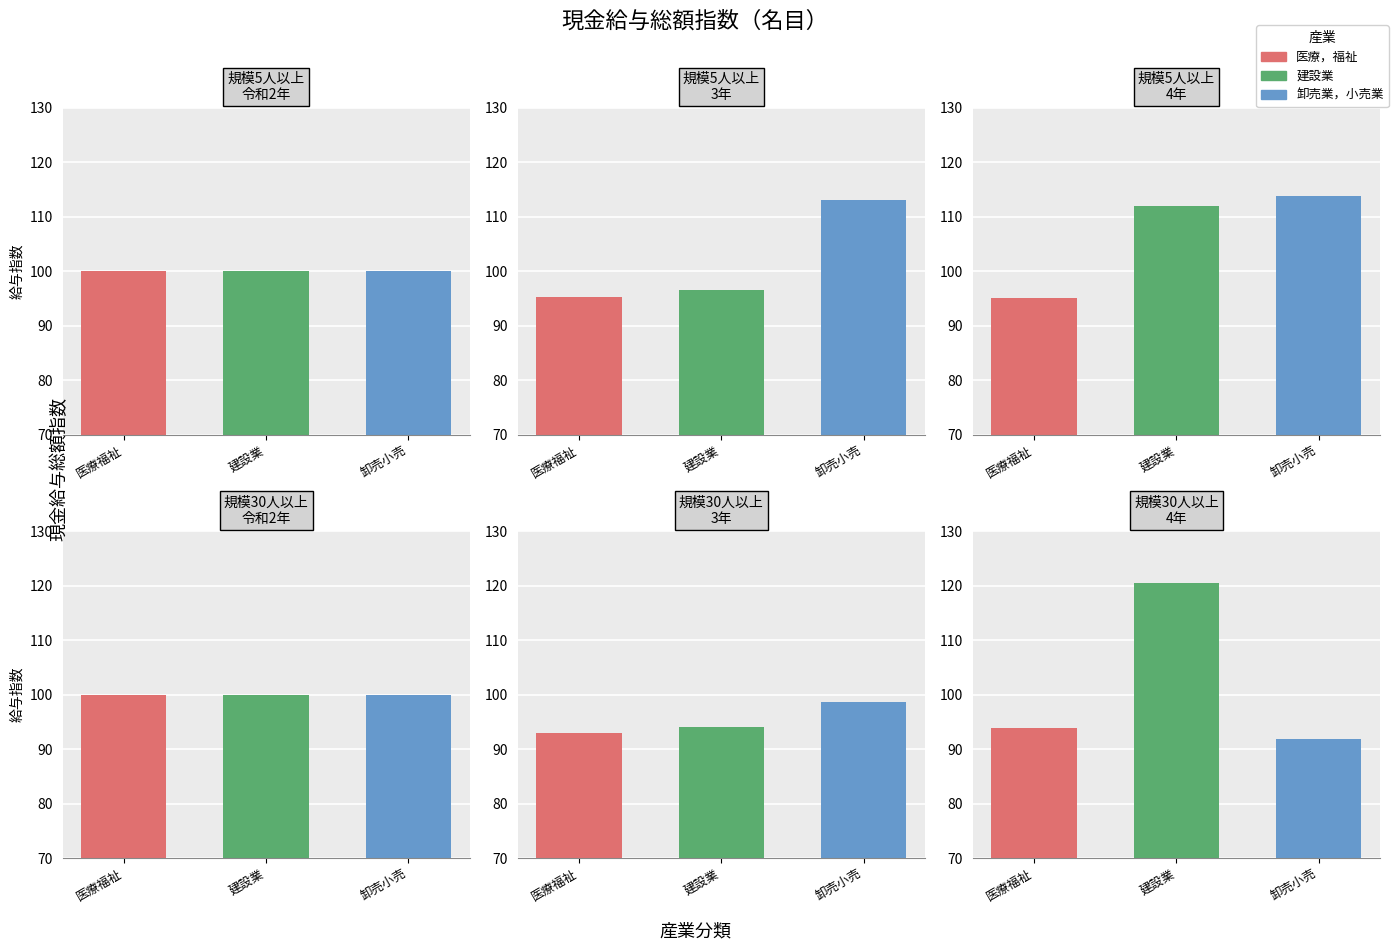

Is it true that 3年 equals 32.8 at 0?

False